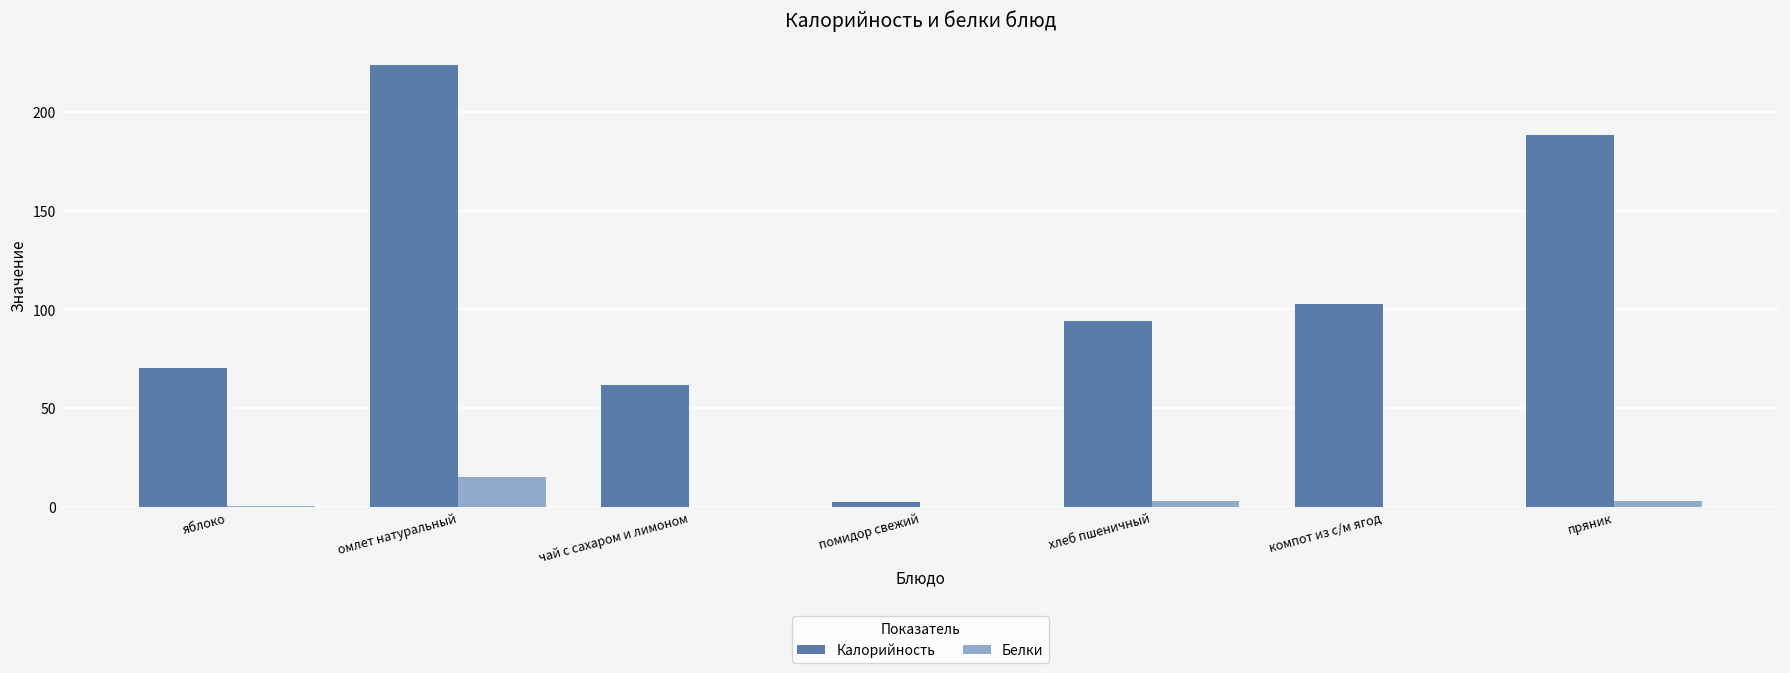

What is the sum of the Белки values at помидор свежий and хлеб пшеничный?

3.3